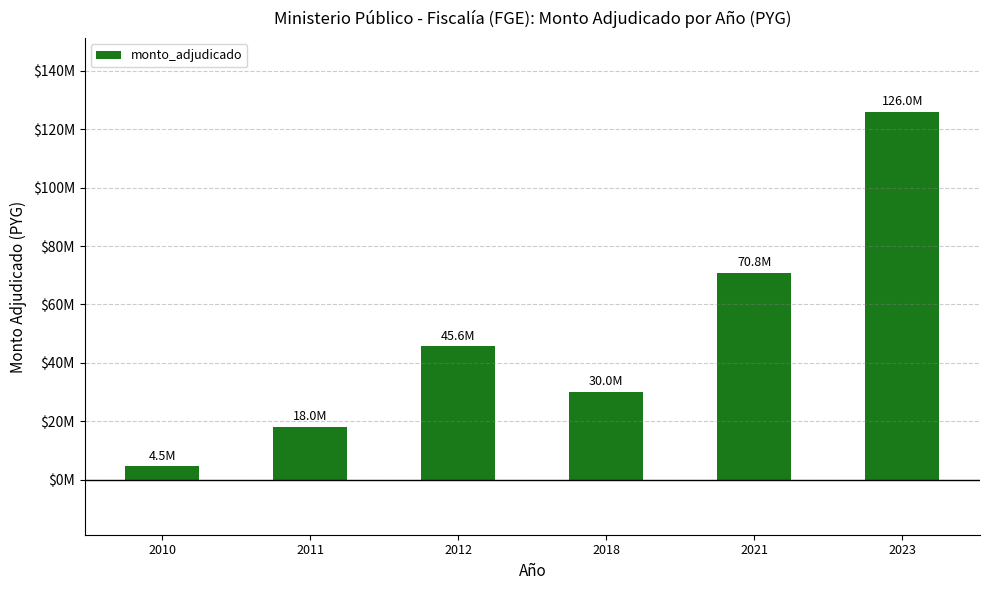

Reading left to right, list all the values displayed in this chart.

4500000	18000000	45600000	30000000	70800000	126000000